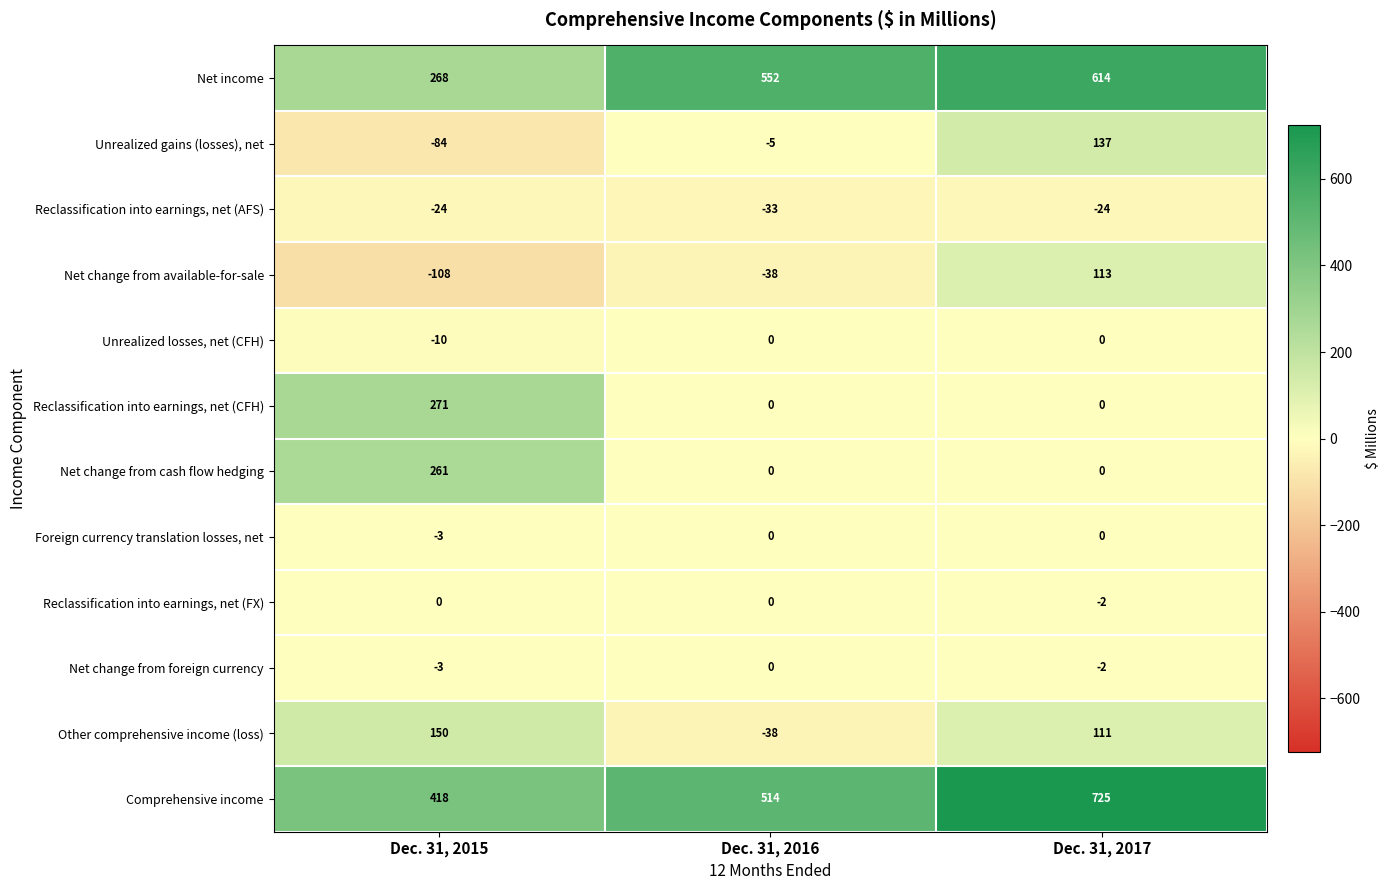

At which category is the sum across all series the highest?

Dec. 31, 2017